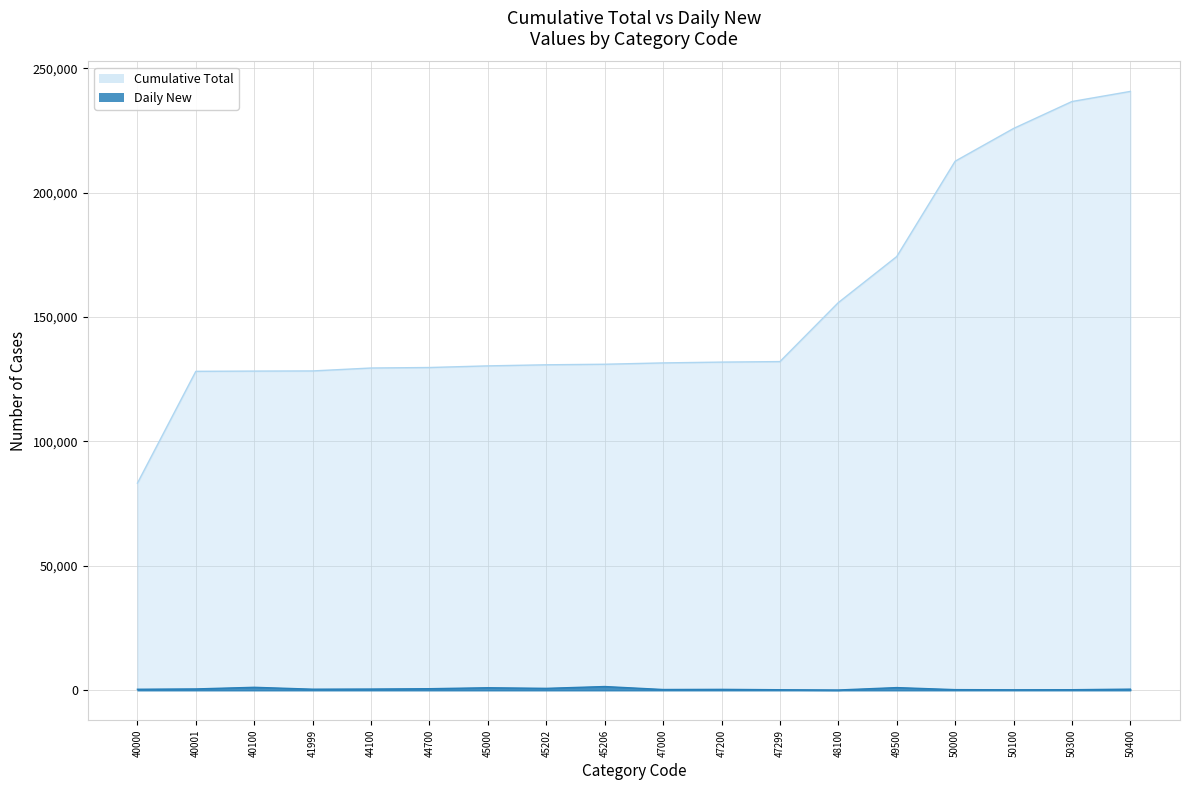

Approximately how many times larger is the value at 47299 compared to 45202?

0.3